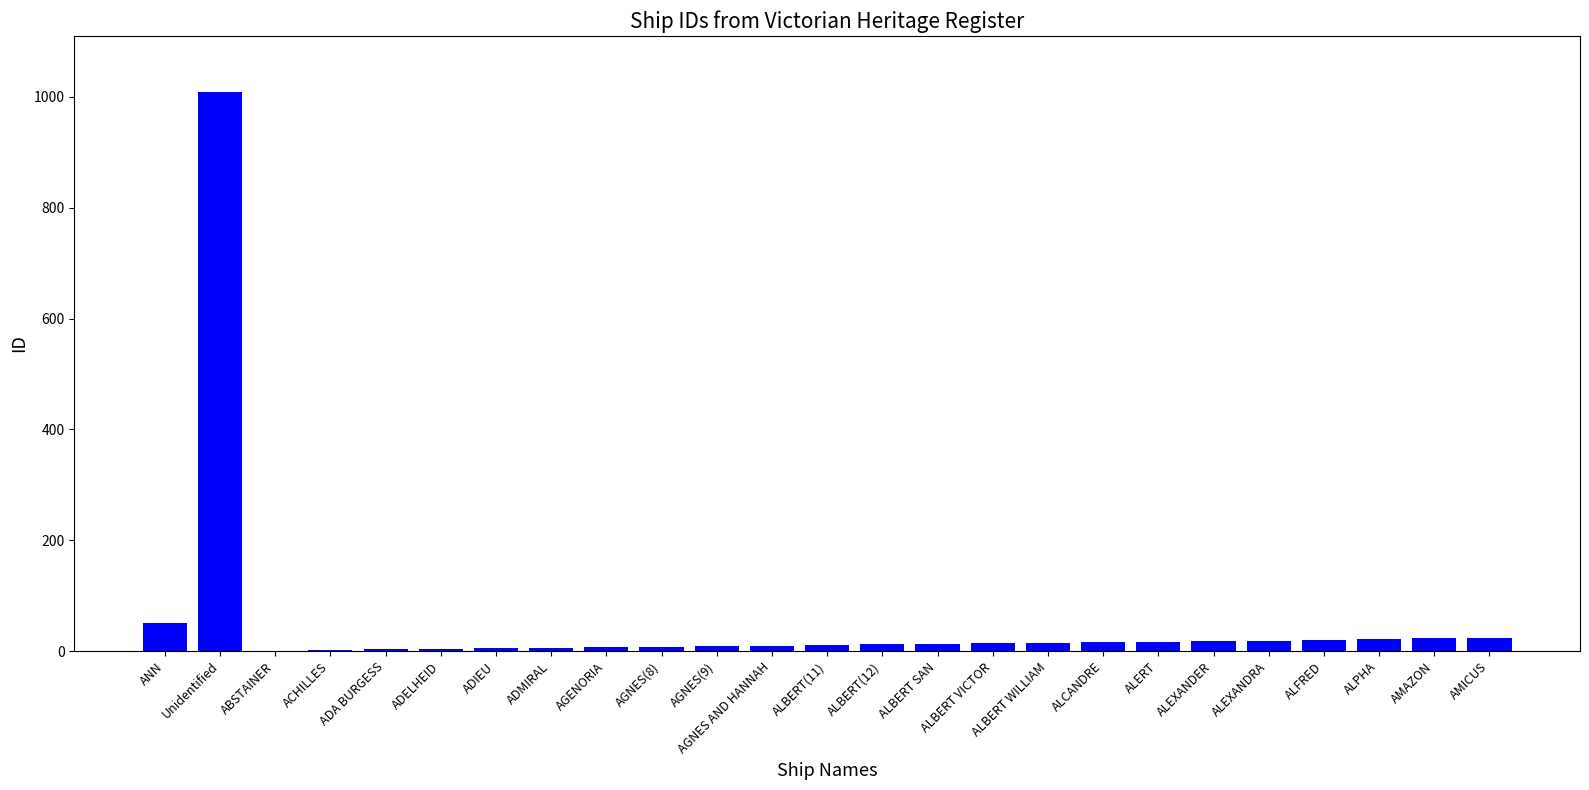

Which label corresponds to the largest value in the chart?

Unidentified